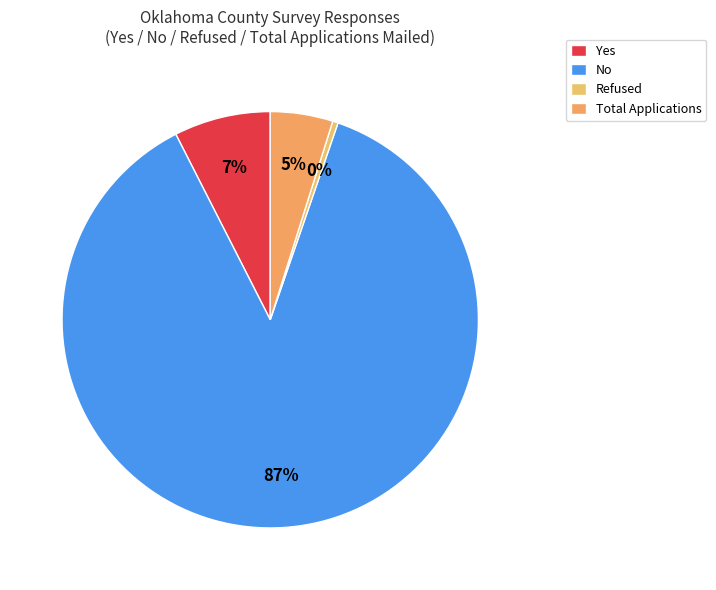

Rank the categories by value from highest to lowest.

No, Yes, Total Applications, Refused